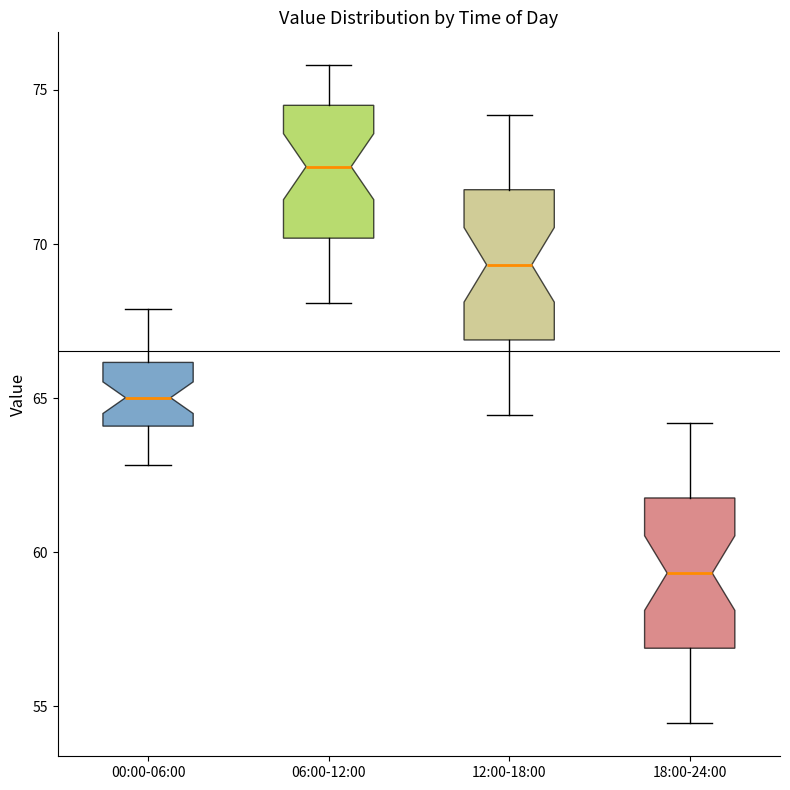

Reading left to right, read every box against the y-axis: the position of its median line, the range the box covers, and the ends of its whiskers. The values are not printed on the chart, so give them approximately, as read against the axis.

00:00-06:00: median 65.0, box 64.0 to 66.0, whiskers 63.0 to 68.0
06:00-12:00: median 72.5, box 70.0 to 74.5, whiskers 68.0 to 76.0
12:00-18:00: median 69.5, box 67.0 to 72.0, whiskers 64.5 to 74.0
18:00-24:00: median 59.5, box 57.0 to 62.0, whiskers 54.5 to 64.0